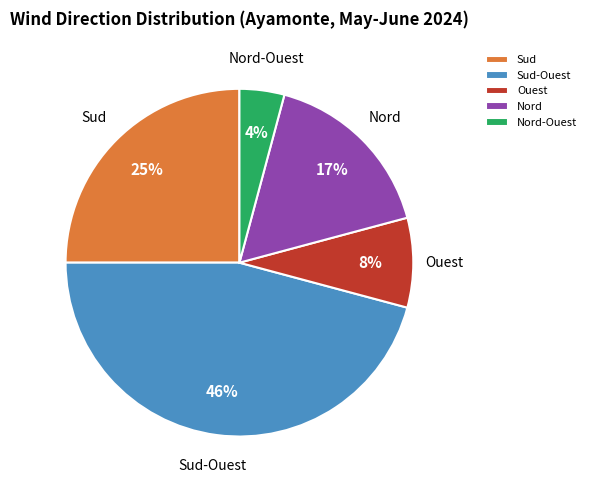

Which slice is the smallest?

Nord-Ouest